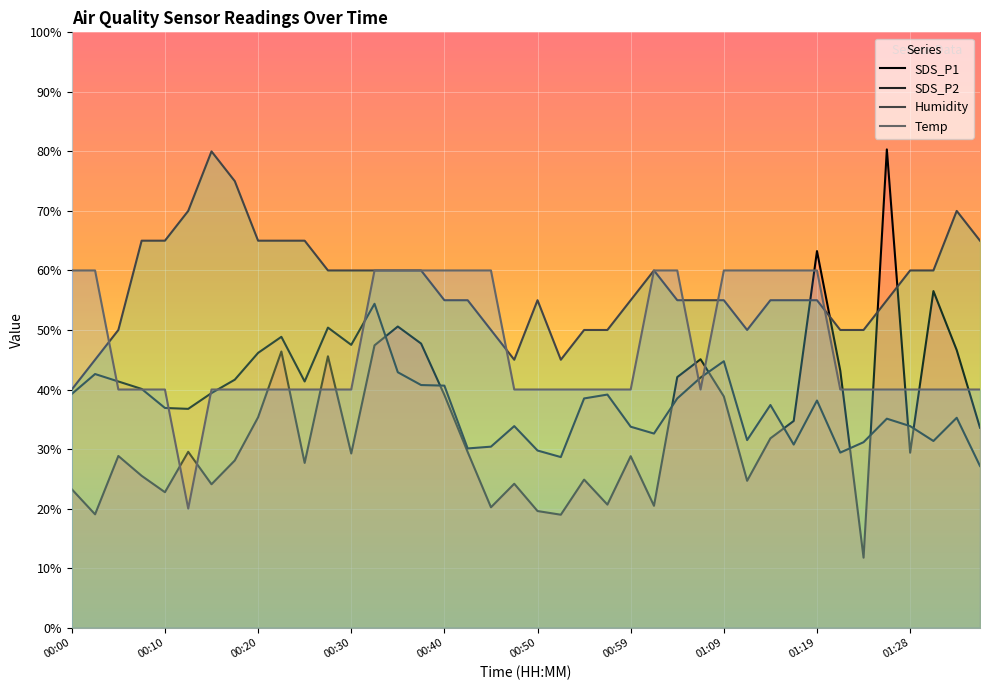

What is the approximate value of SDS_P2 at 00:20?

46.2